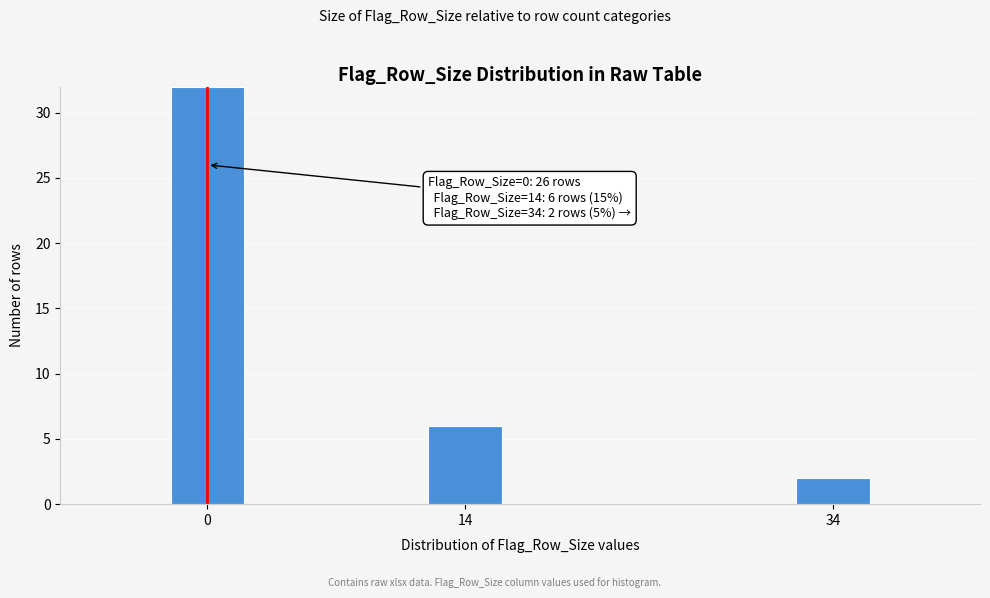

Reading right to left, transcribe all the data shown in this chart.

2	6	32